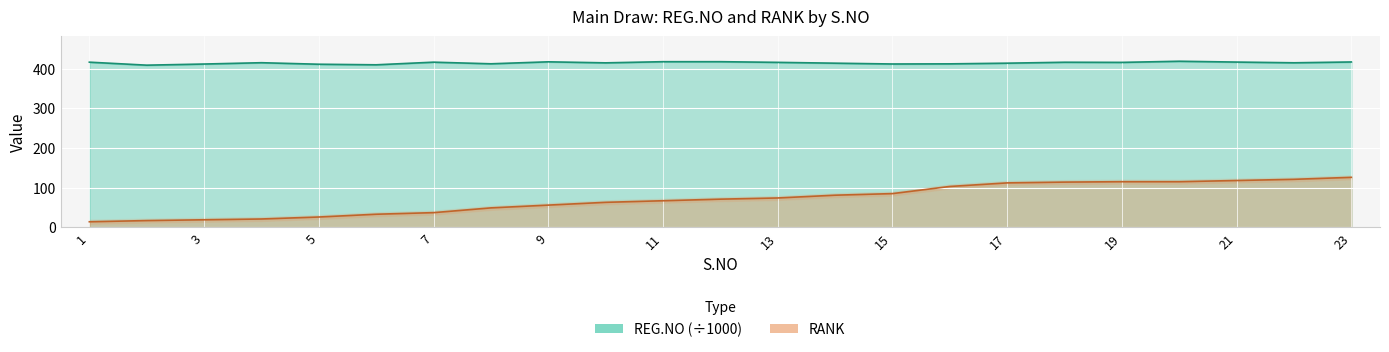

At which label is REG.NO closest to 413?

8